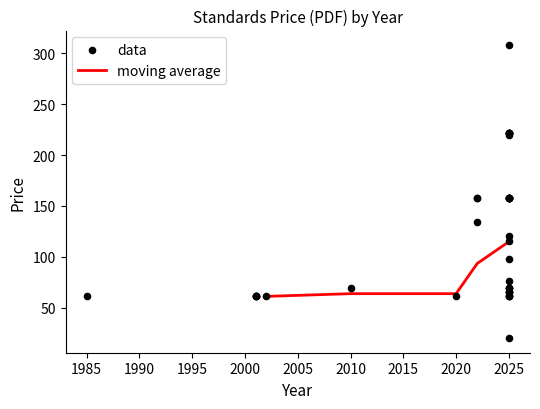

The moving average series shows 63.7 at 2020. True or false?

True